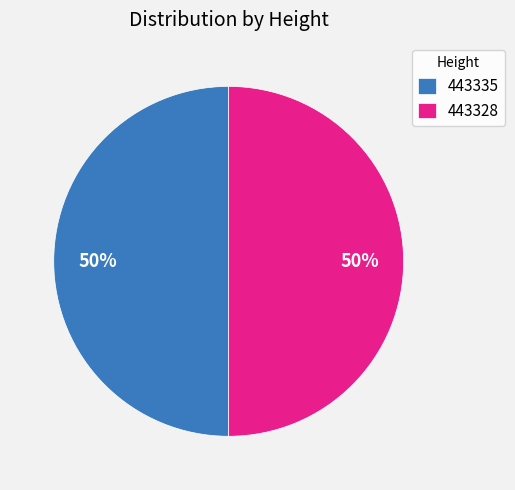

Combined, do 443328 and 443335 account for over 50%?

Yes